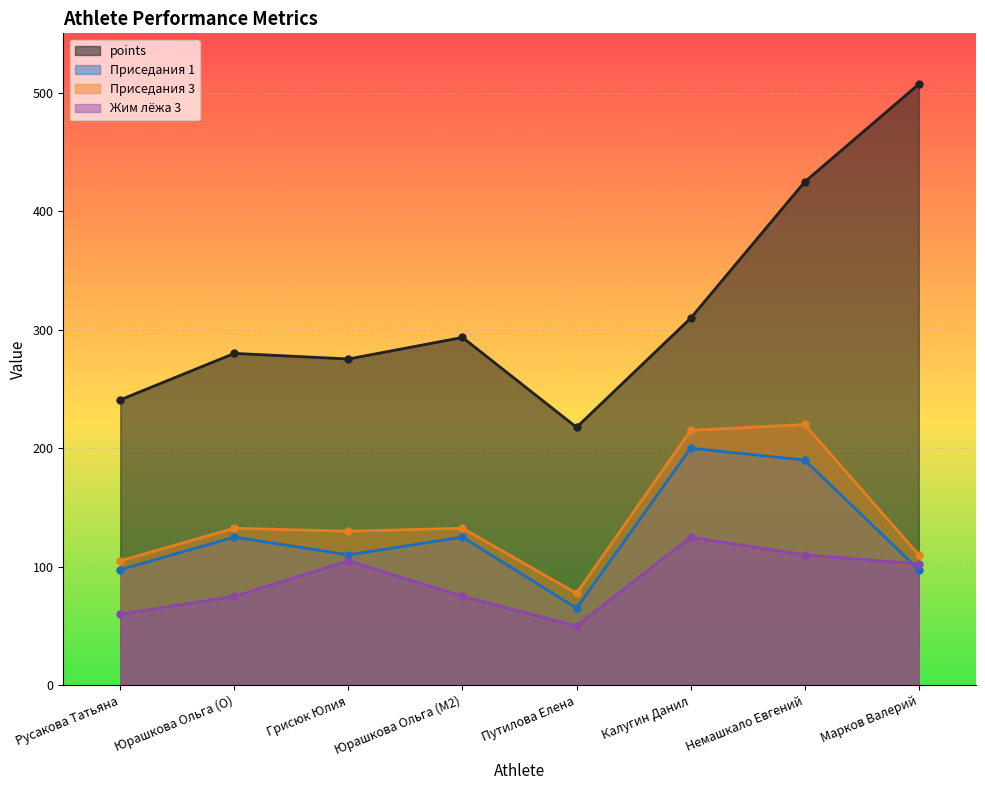

Where is Приседания 3 nearest to the value 148?

Юрашкова Ольга (O)